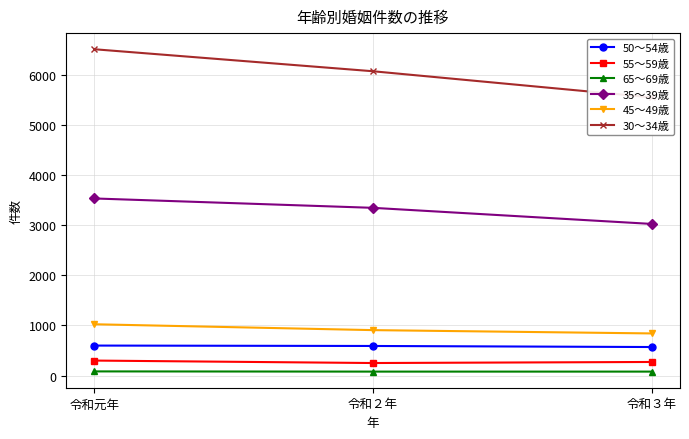

Reading right to left, what are all the values shown in this chart?

50～54歳: 569	590	598
55～59歳: 271	250	299
65～69歳: 79	79	83
35～39歳: 3023	3344	3531
45～49歳: 840	906	1023
30～34歳: 5546	6067	6506